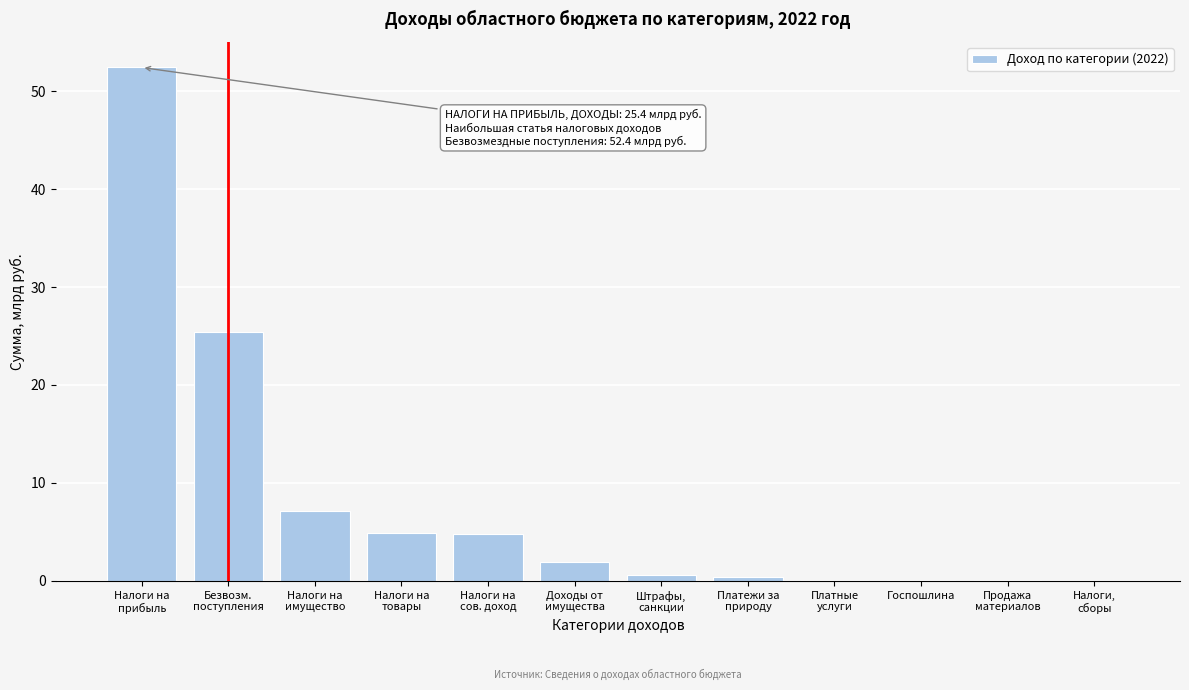

What is the sum of all values?

97.8